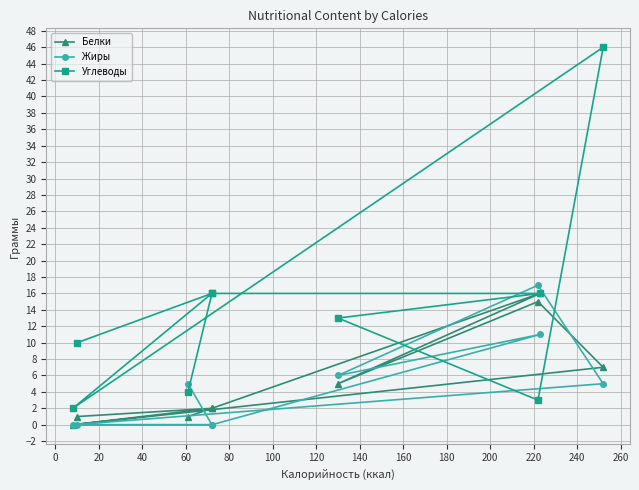

What are all the series names shown in the legend?

Белки, Жиры, Углеводы